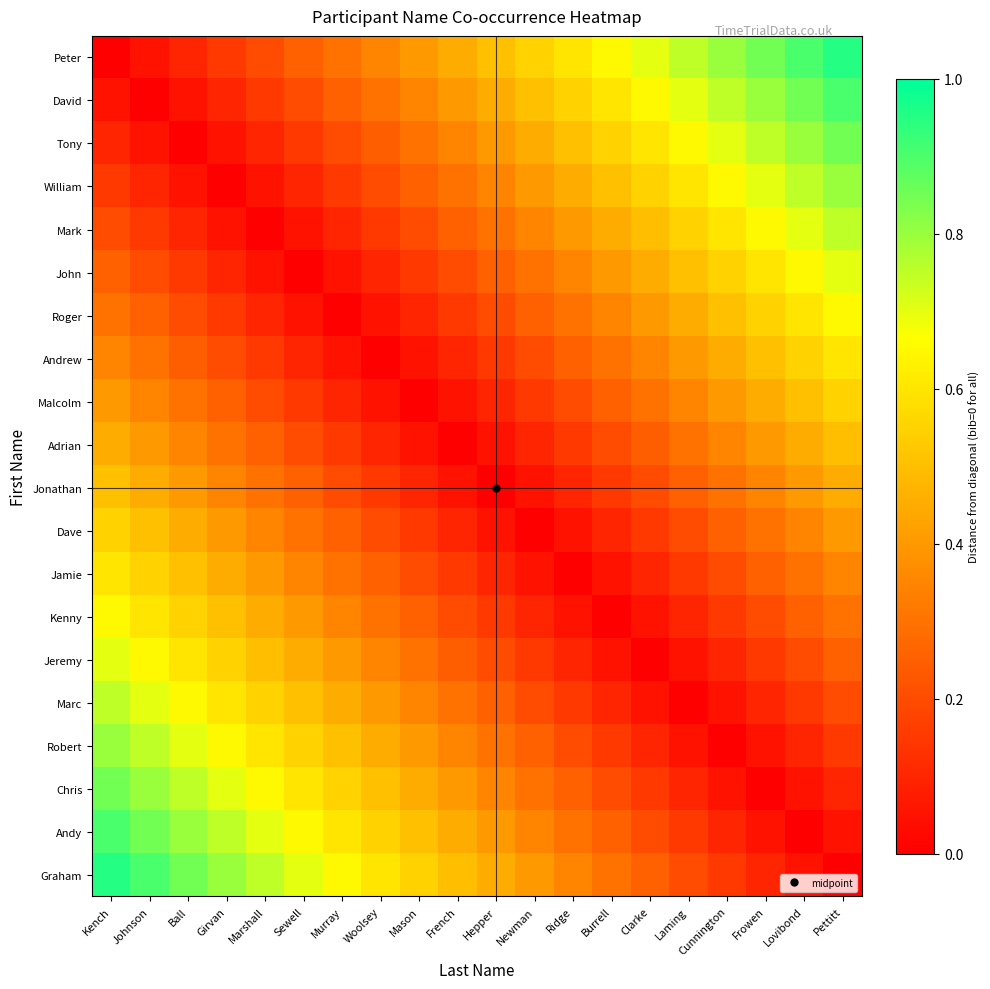

At which category is the sum across all series the highest?

Kench